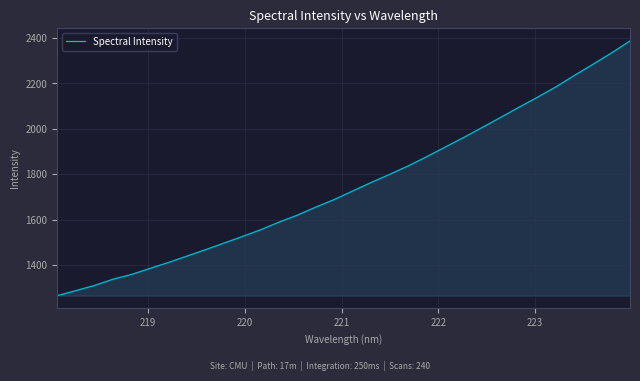

What is the greatest value displayed?

2387.3